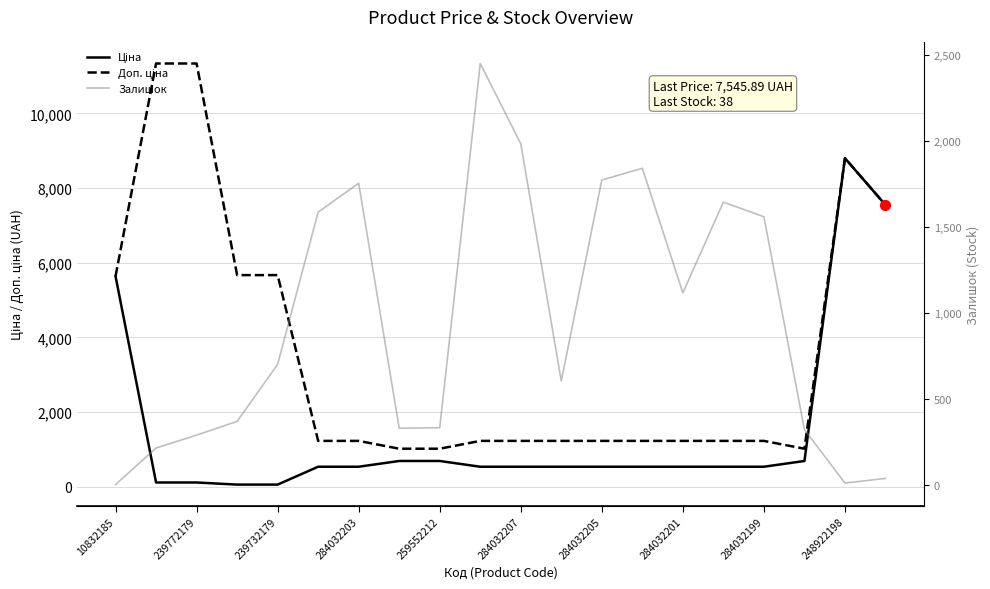

What are all the series names shown in the legend?

Ціна, Доп. ціна, Залишок